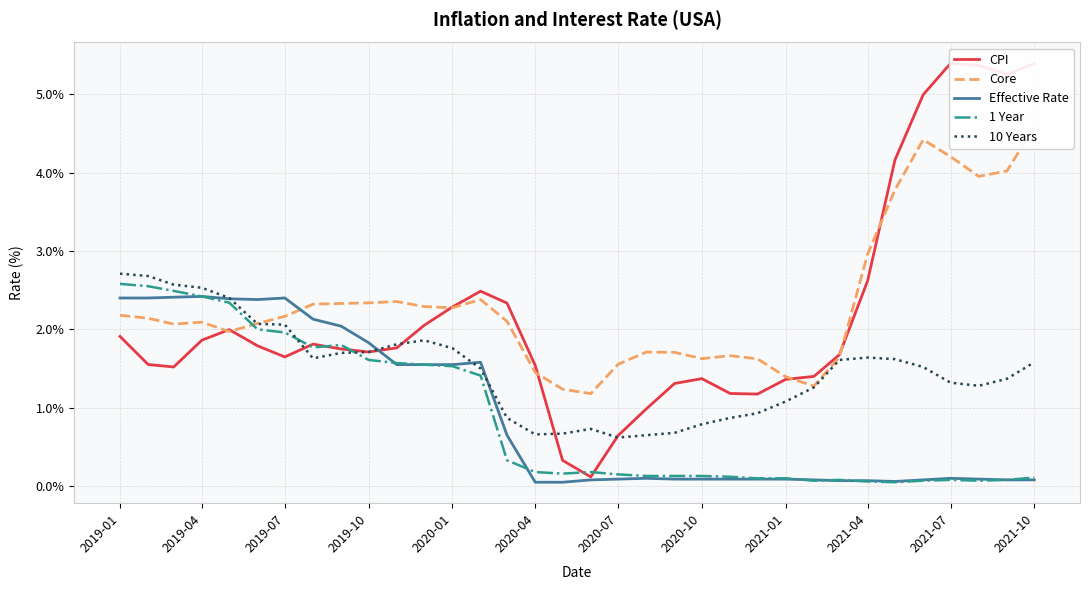

Is it true that 1 Year equals 1.5 at 2020-01?

True